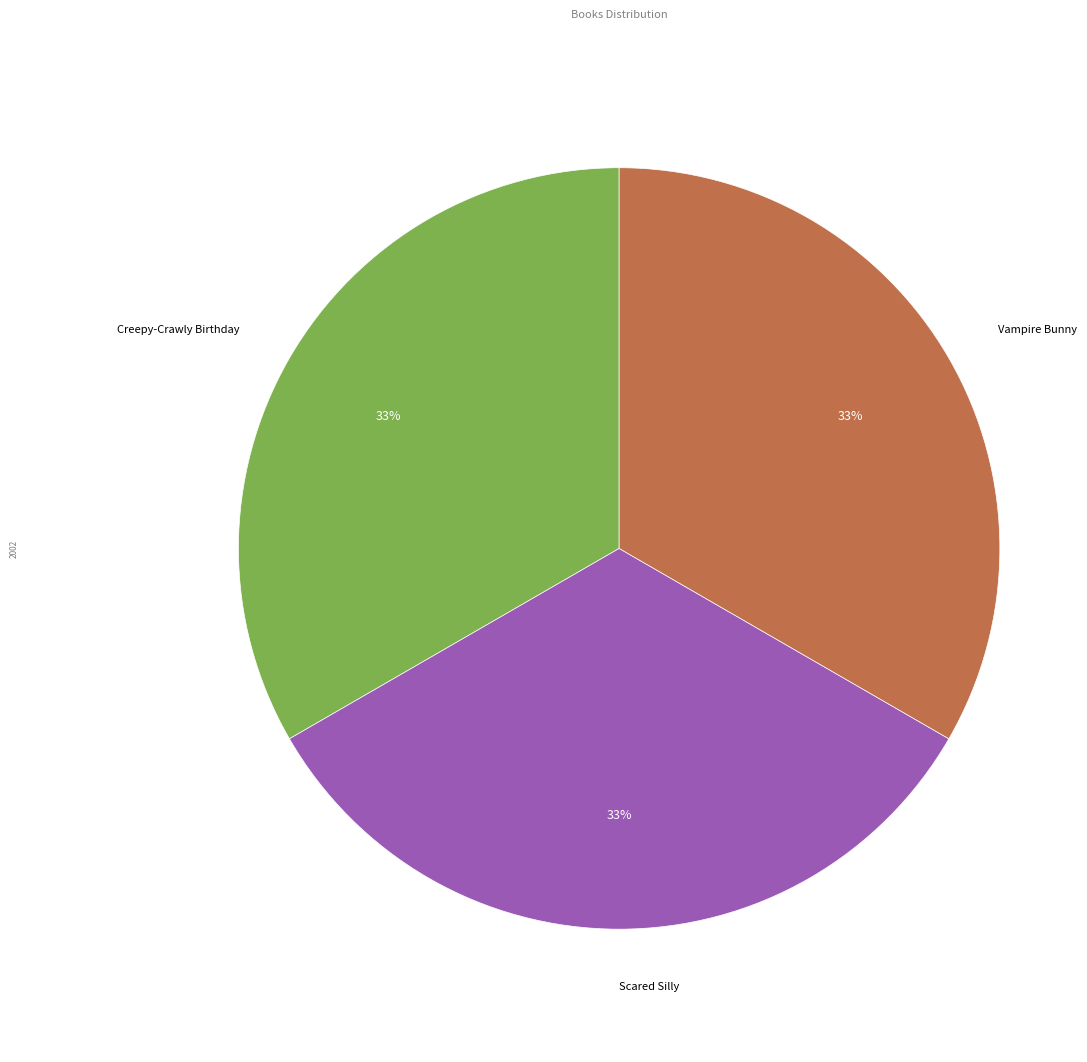

Does Scared Silly account for over 50% of the chart?

No